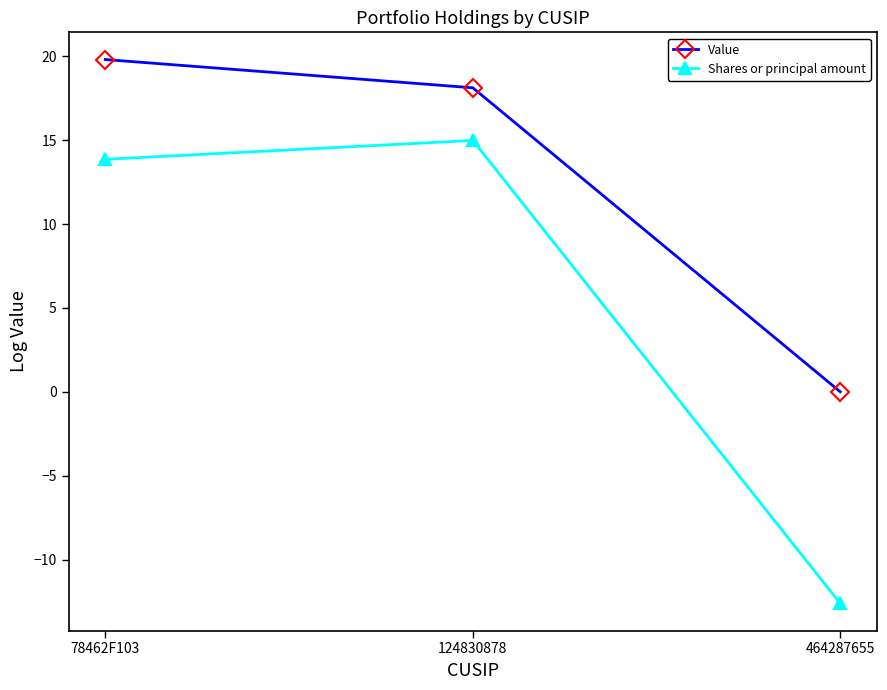

What value does the Value series have at 78462F103?

19.8